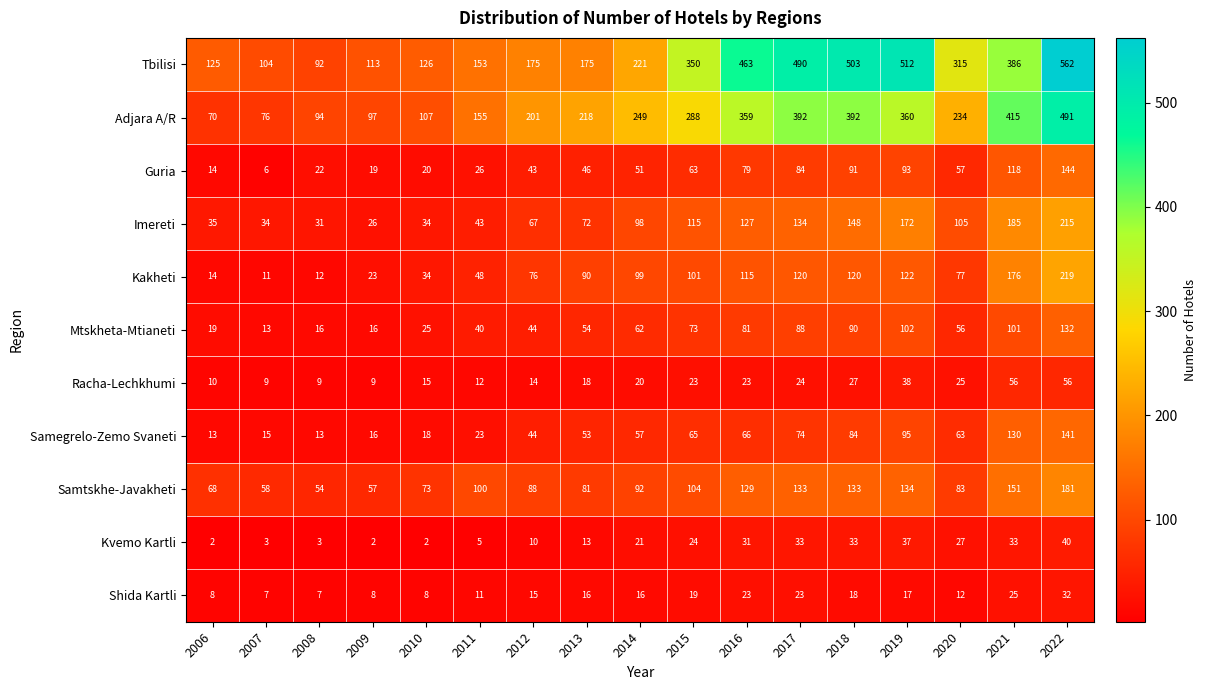

At which label does Mtskheta-Mtianeti reach its minimum?

2007